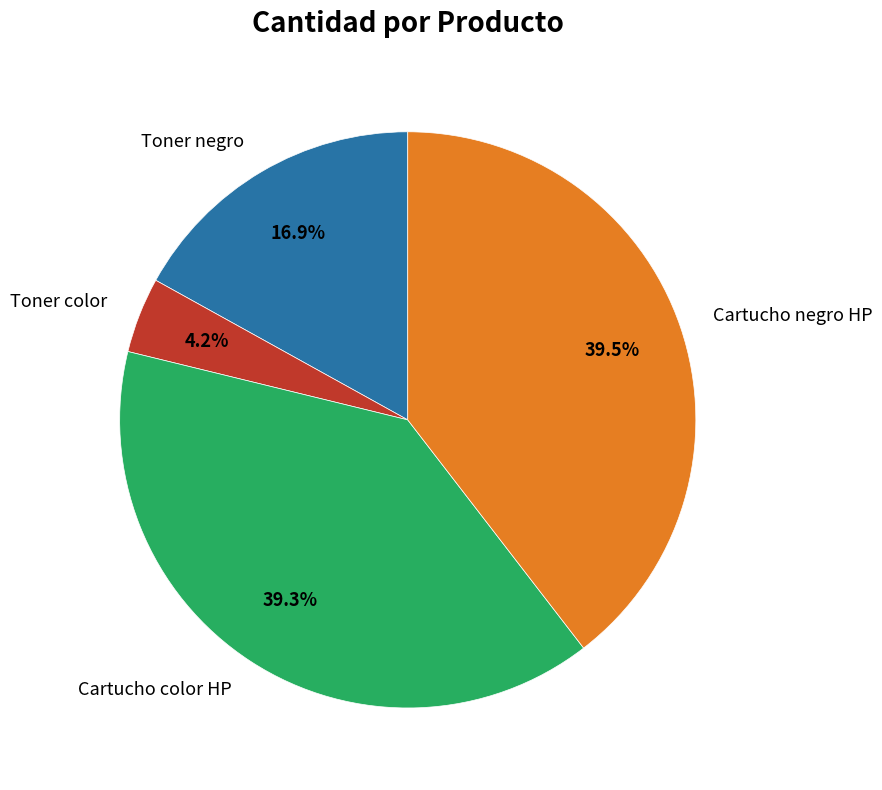

Which slice is the smallest?

Toner color